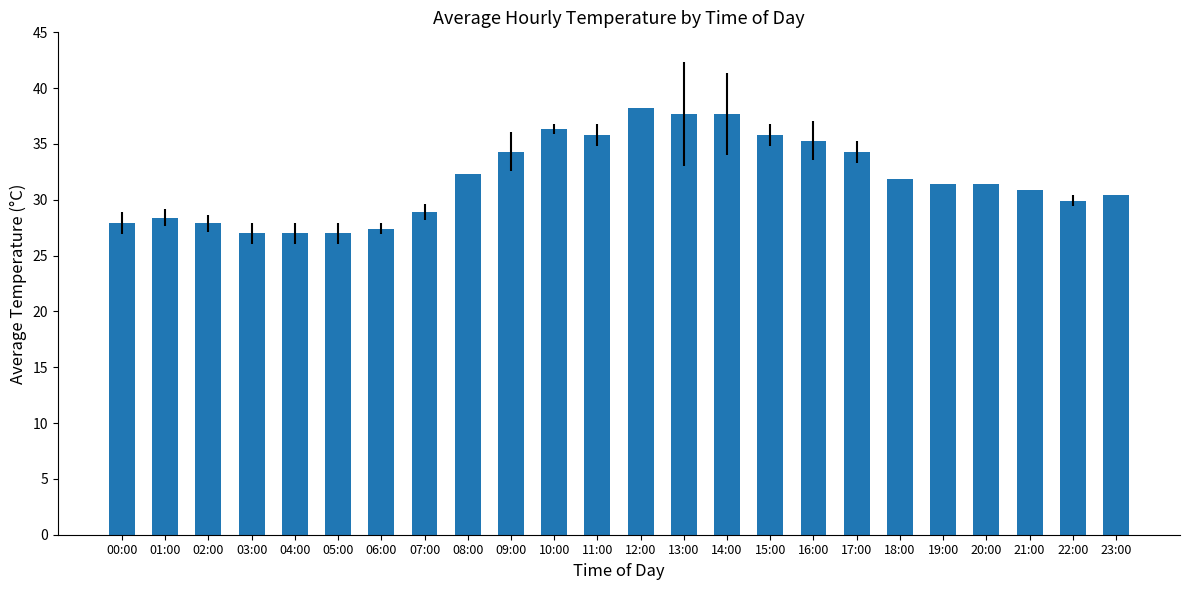

Approximately how many times larger is the value at 03:00 compared to 20:00?

0.9